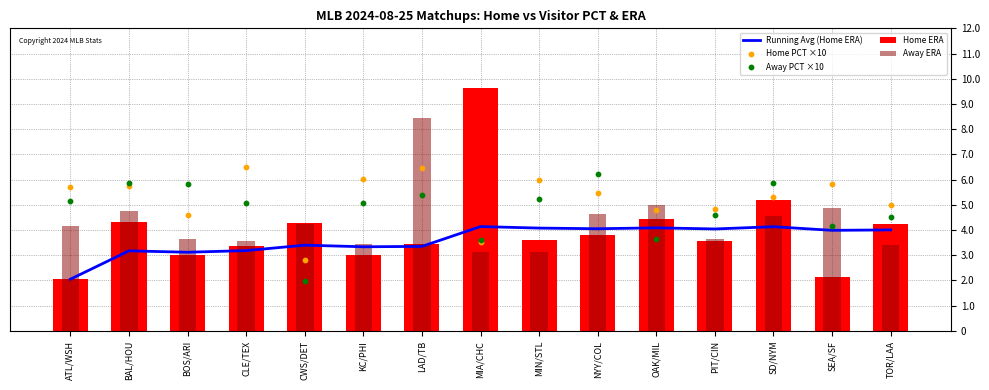

Is the value of Away ERA at OAK/MIL greater than the value of Home ERA at NYY/COL?

Yes